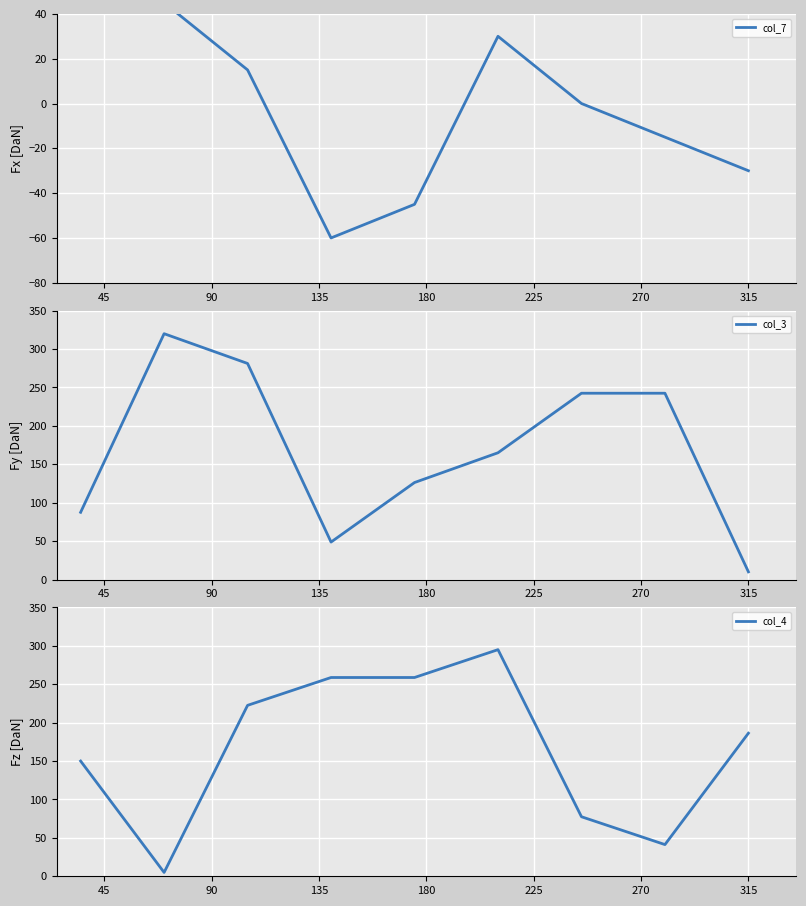

What is the lowest value of the col_3 series?

10.0